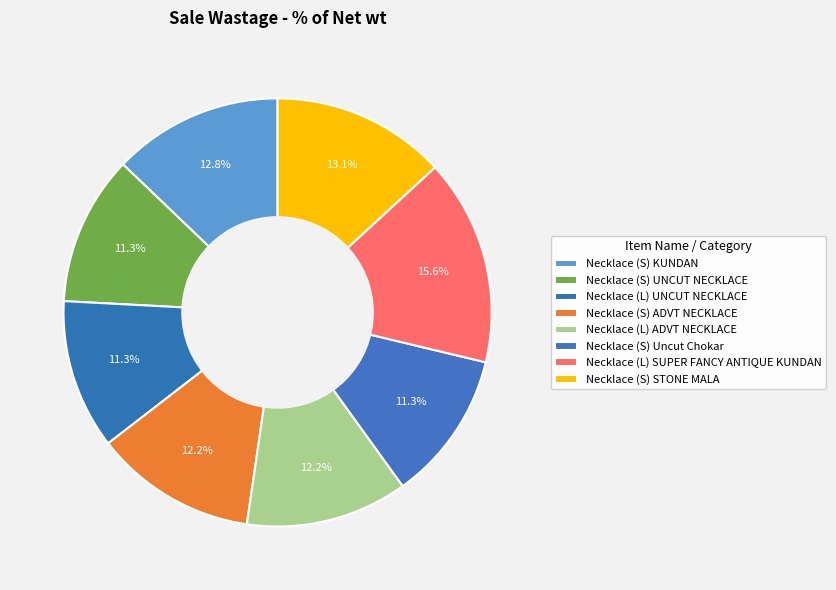

How many slices are in this pie chart?

8